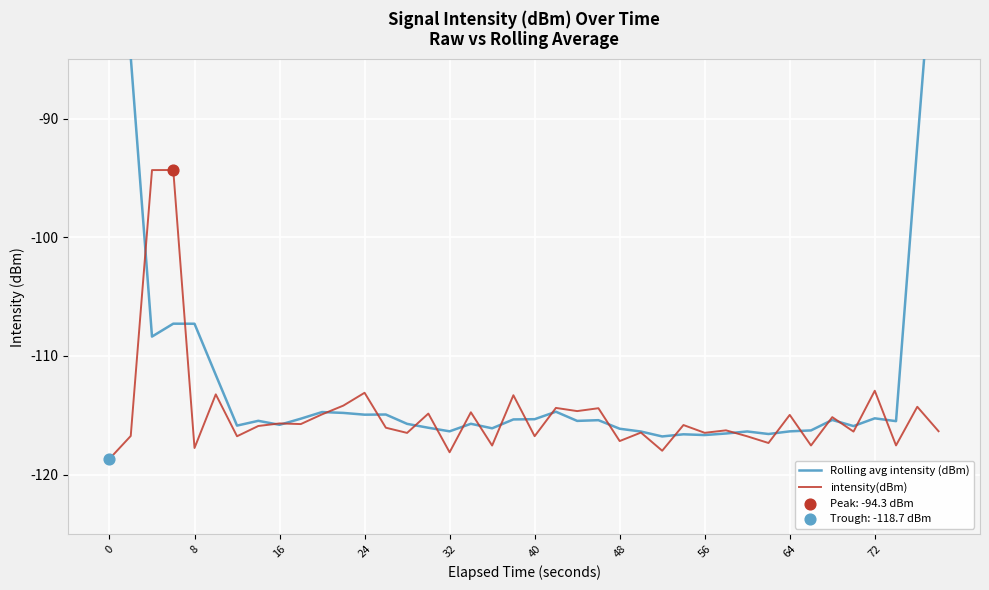

Which series contains the lowest Y value?

intensity(dBm)